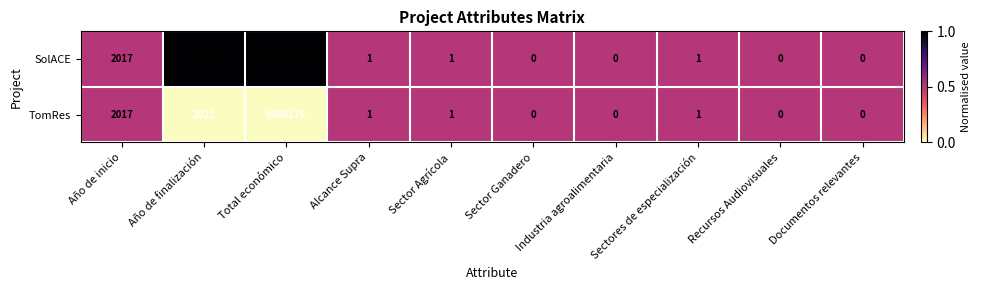

What is the difference between the second highest and minimum values in the TomRes series?

2021